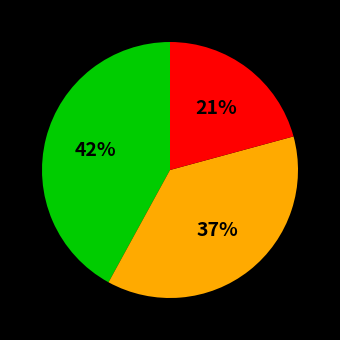

To the nearest percent, what is the difference between the largest and smallest slice percentages?

21%